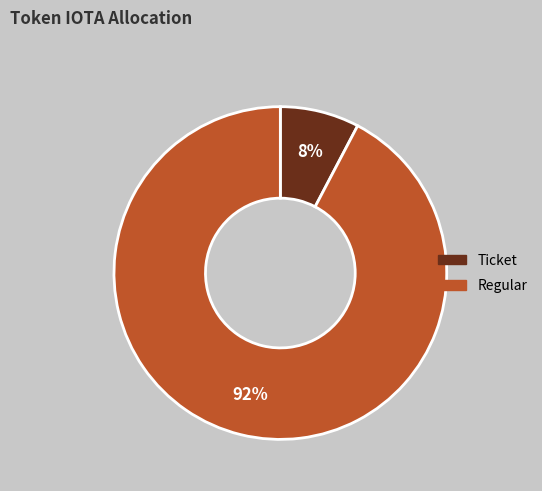

How many slices are in this pie chart?

2